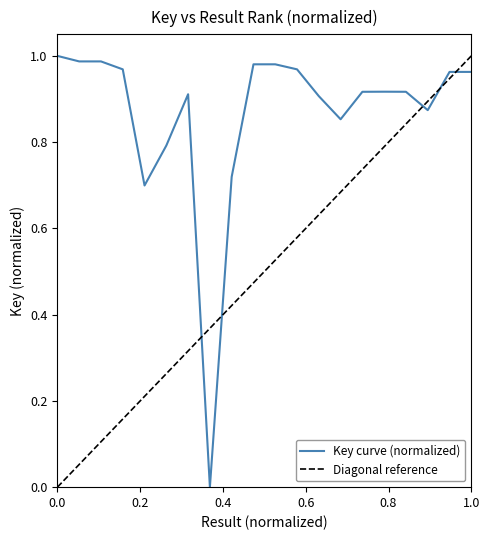

Between 7 and 4, which is larger?

4